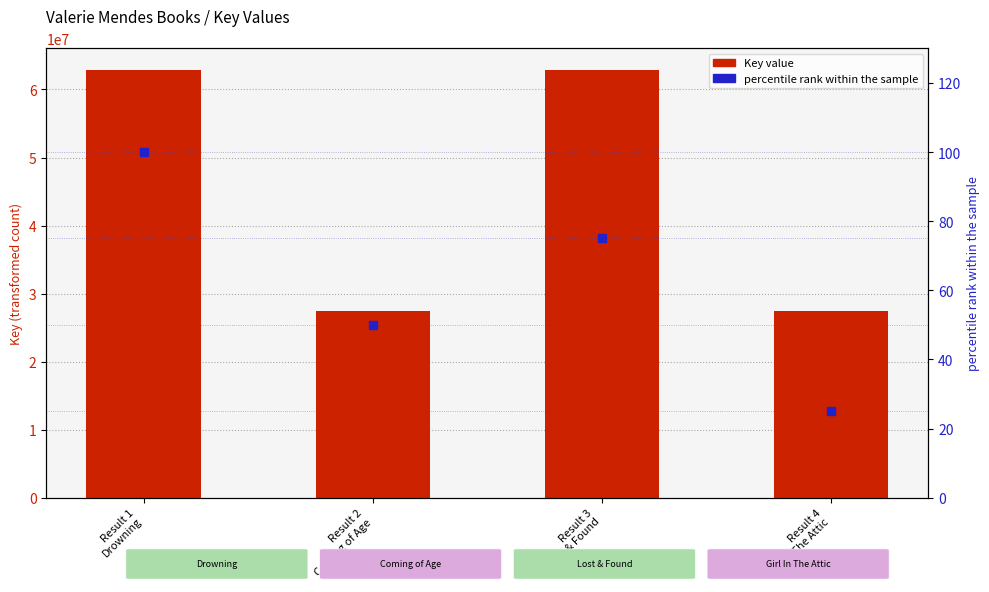

What are all the series names shown in the legend?

Key value, percentile rank within the sample